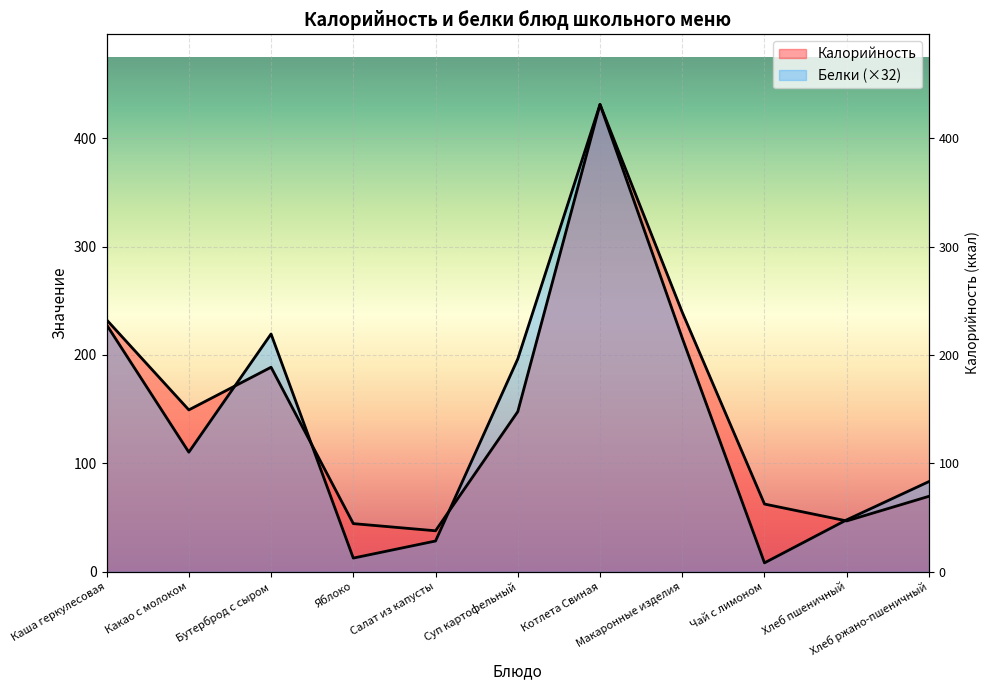

Which series changed the most between Чай с лимоном and Хлеб пшеничный?

Белки